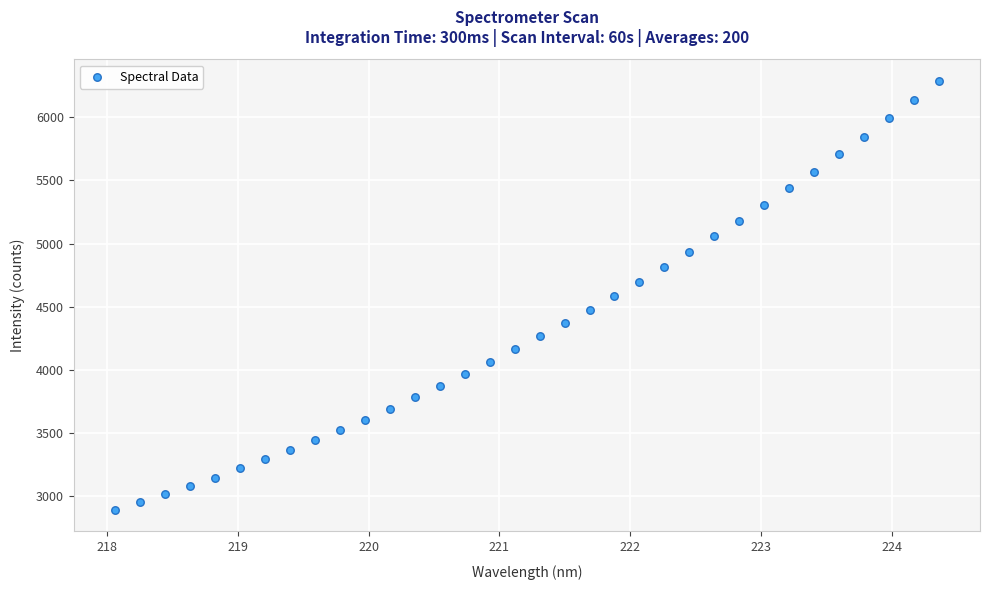

What is the range of X values (max minus min)?

6.3